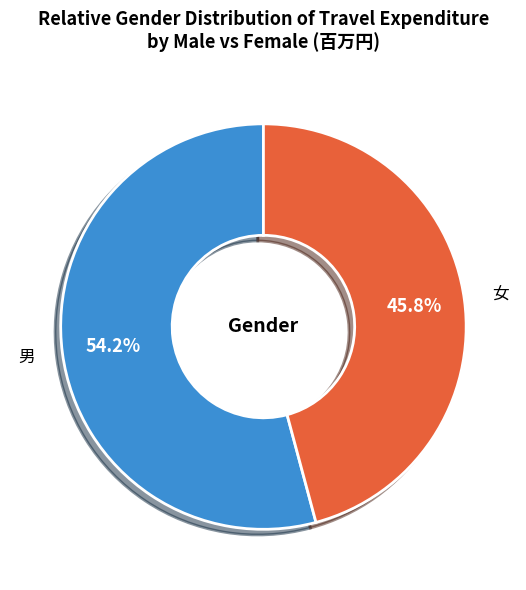

What percentage is the 女 slice, to the nearest percent?

46%